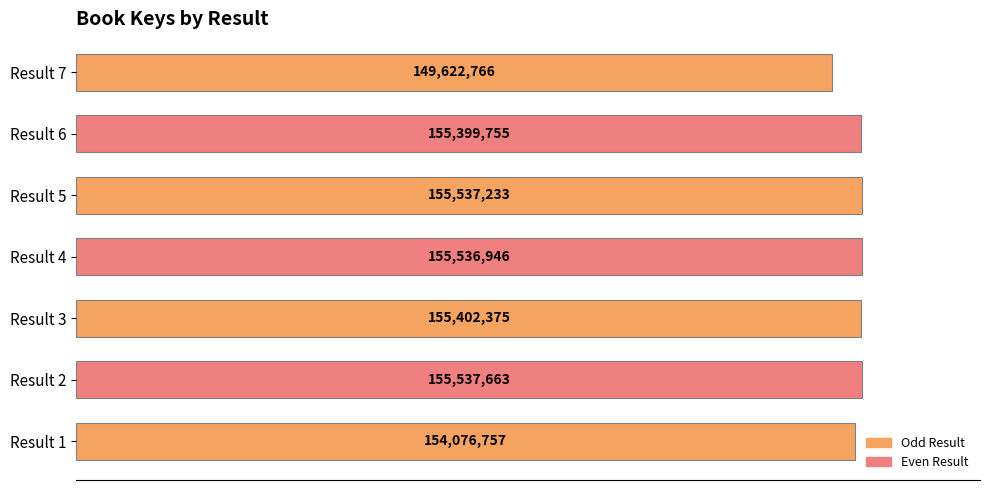

Rank the categories by value from lowest to highest.

Result 7, Result 1, Result 6, Result 3, Result 4, Result 5, Result 2